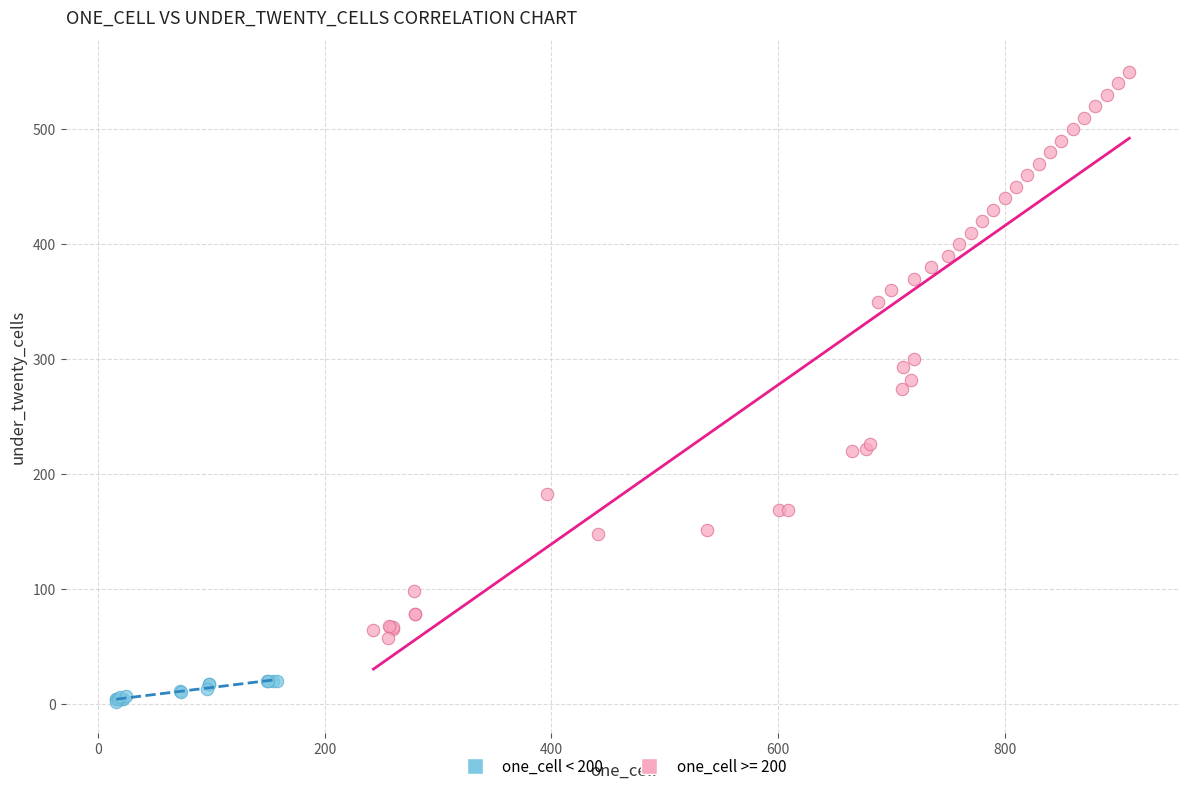

Which series contains the highest Y value?

one_cell >= 200